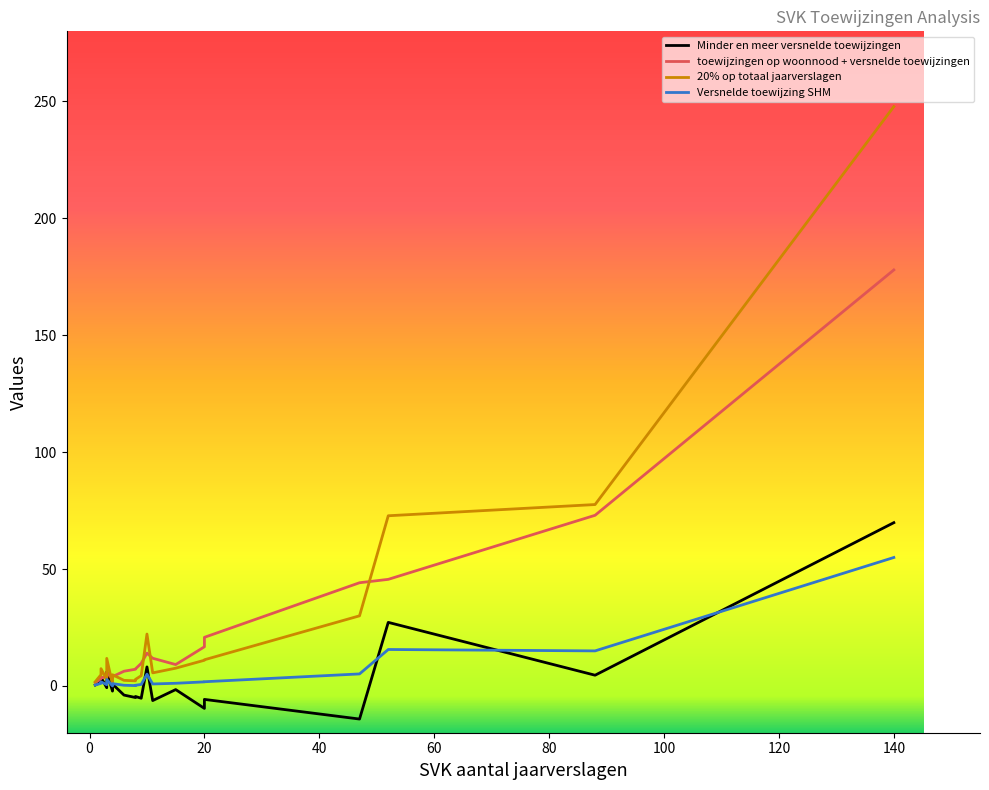

Where is toewijzingen op woonnood + versnelde toewijzingen nearest to the value 89?

88